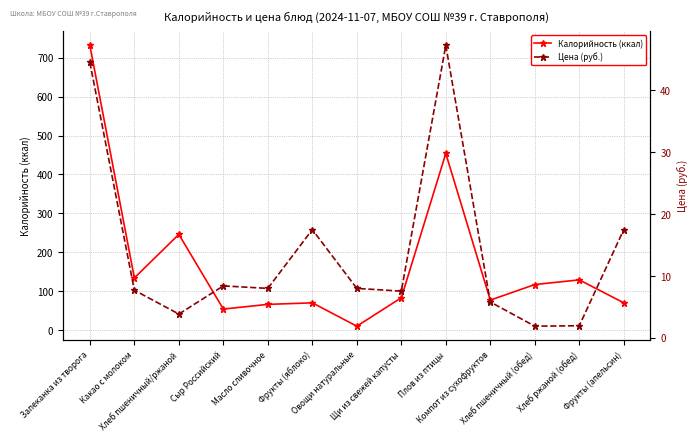

How many series are shown in this chart?

2